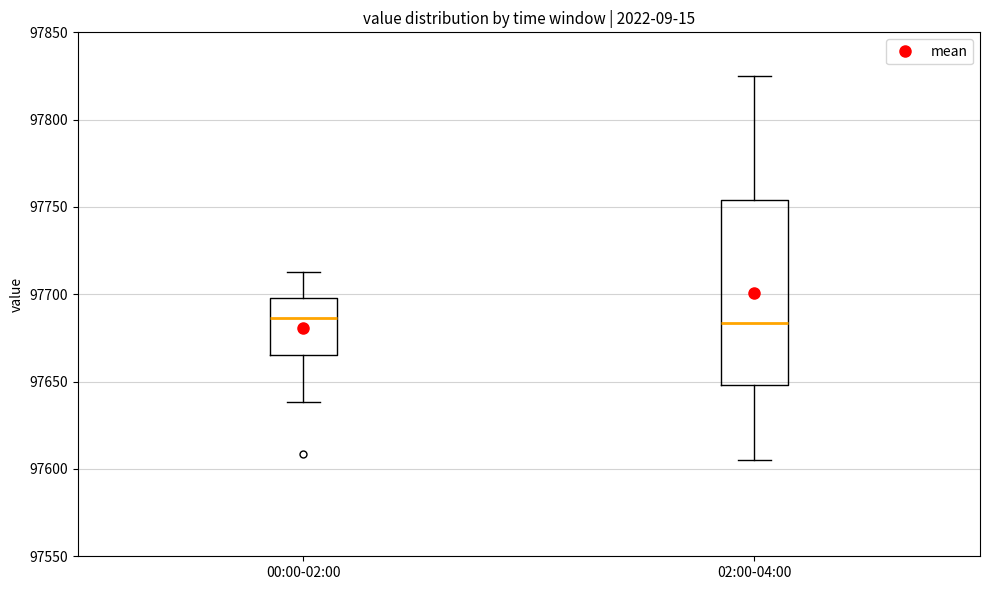

Where does the upper whisker of the box for 02:00-04:00 end on the y-axis? The values are not printed on the chart, so give them approximately, as read against the axis.

97825